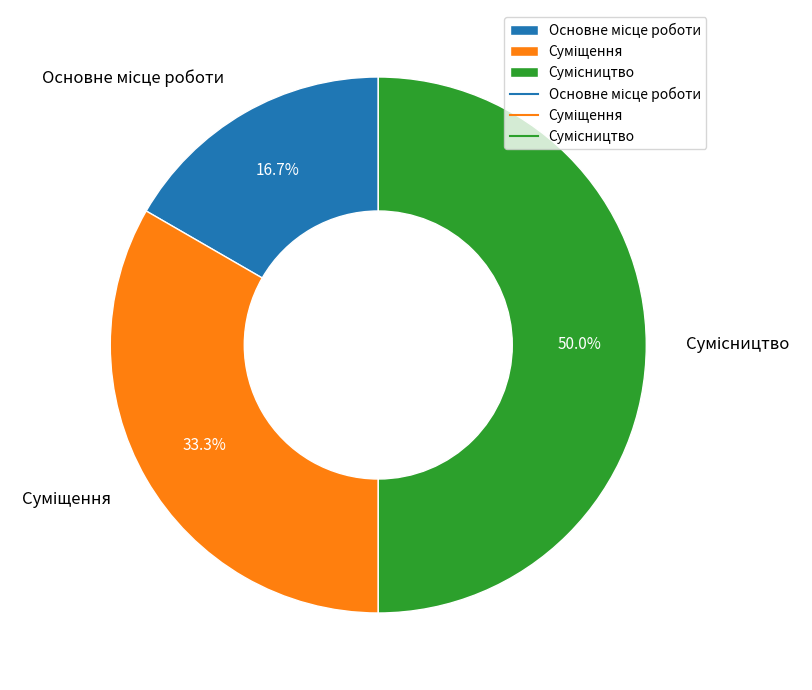

Which slice is the largest?

Сумісництво